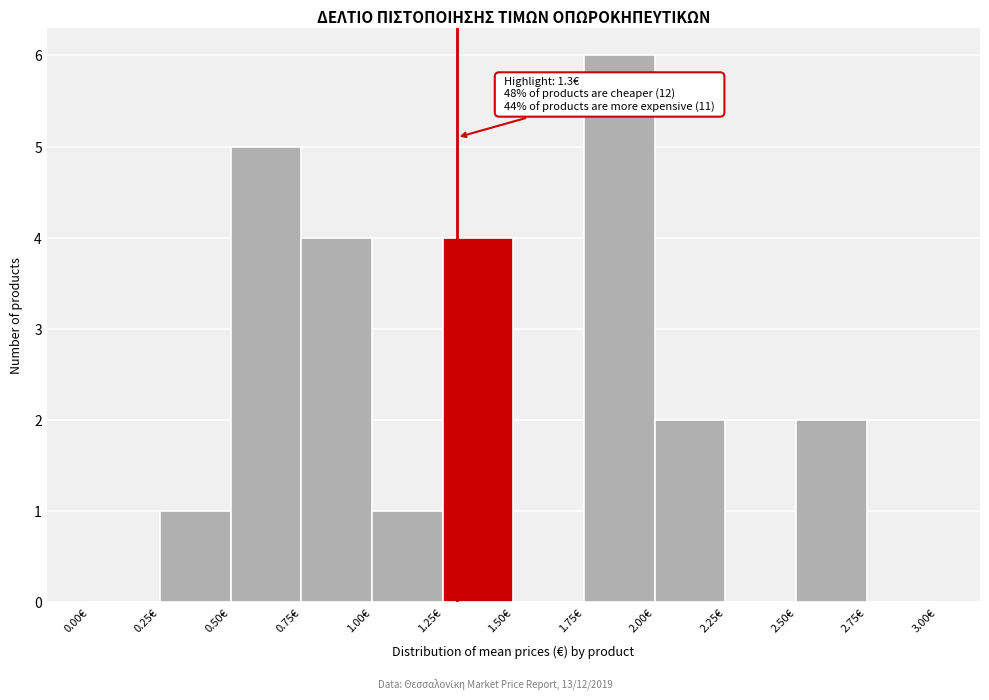

Which range on the x-axis has the tallest bar?

1.75 to 2.00